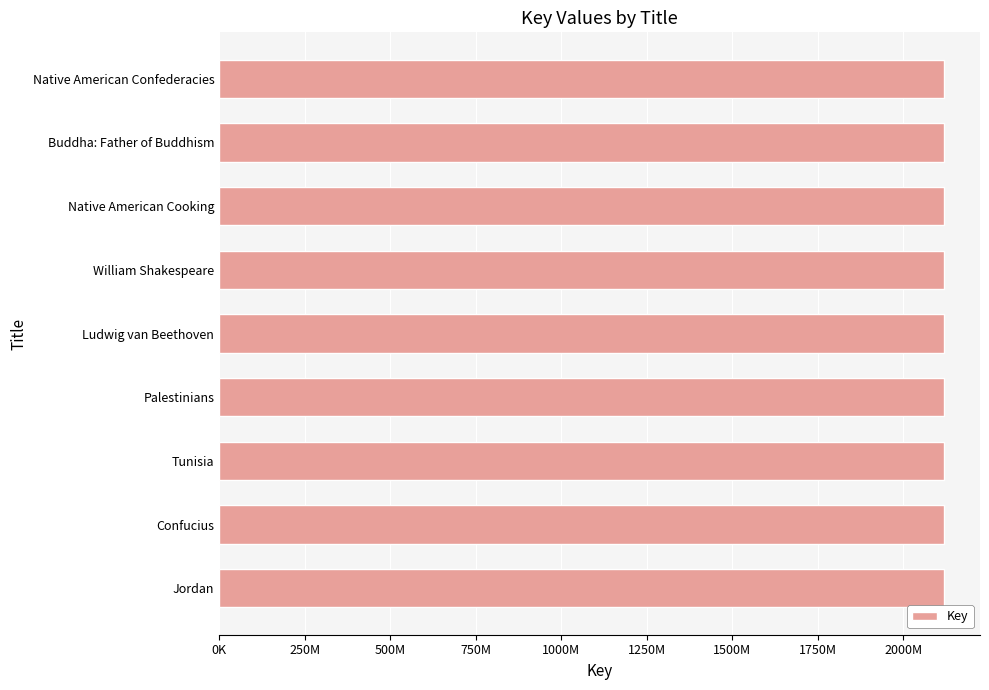

Does the chart contain any negative values?

No